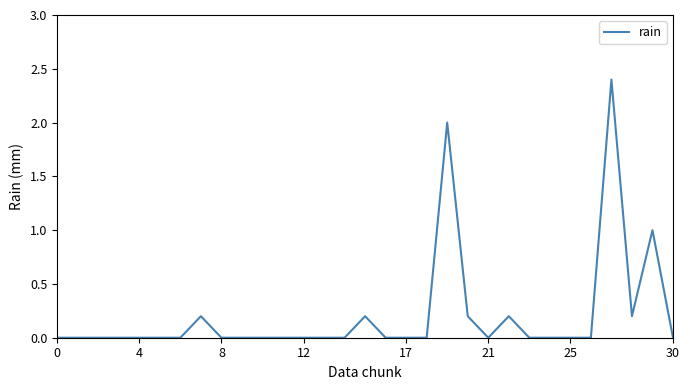

What is the greatest value displayed?

2.4